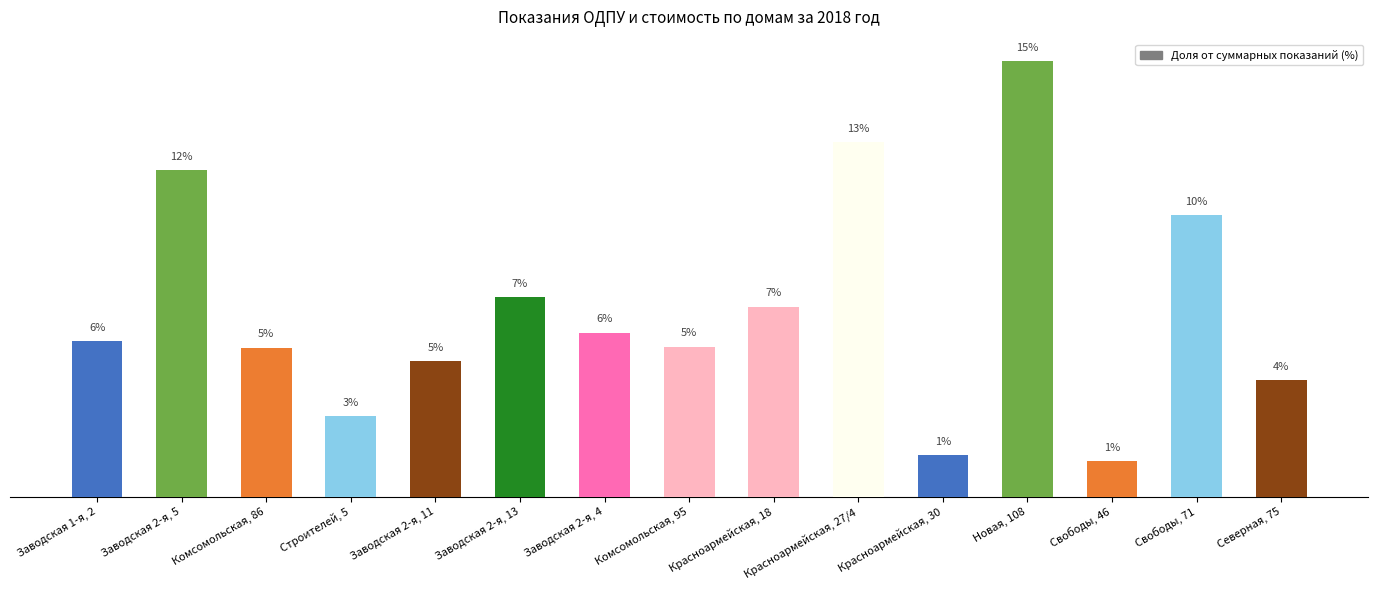

Count the number of categories in the chart.

15